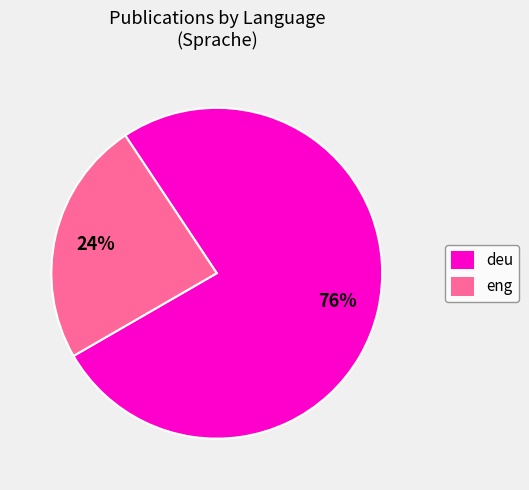

Does eng represent more than half of the total?

No